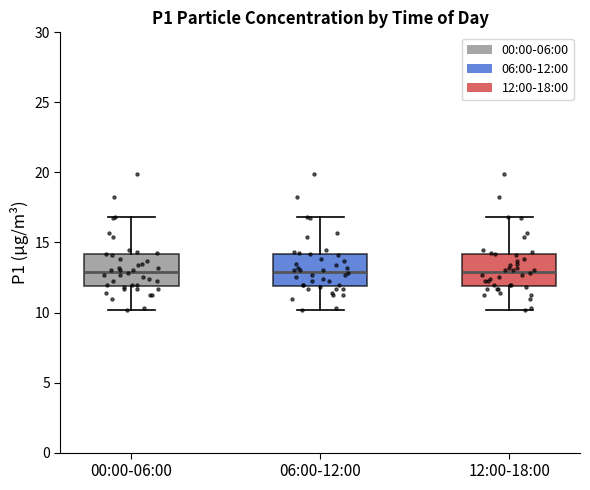

Reading left to right, read every box against the y-axis: the position of its median line, the range the box covers, and the ends of its whiskers. The values are not printed on the chart, so give them approximately, as read against the axis.

00:00-06:00: median 13, box 12 to 14, whiskers 10 to 17
06:00-12:00: median 13, box 12 to 14, whiskers 10 to 17
12:00-18:00: median 13, box 12 to 14, whiskers 10 to 17